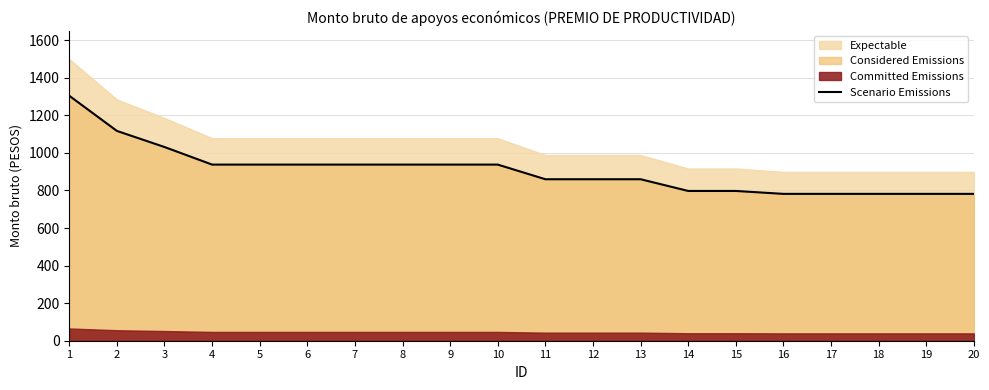

Where does the data first go above 937?

1